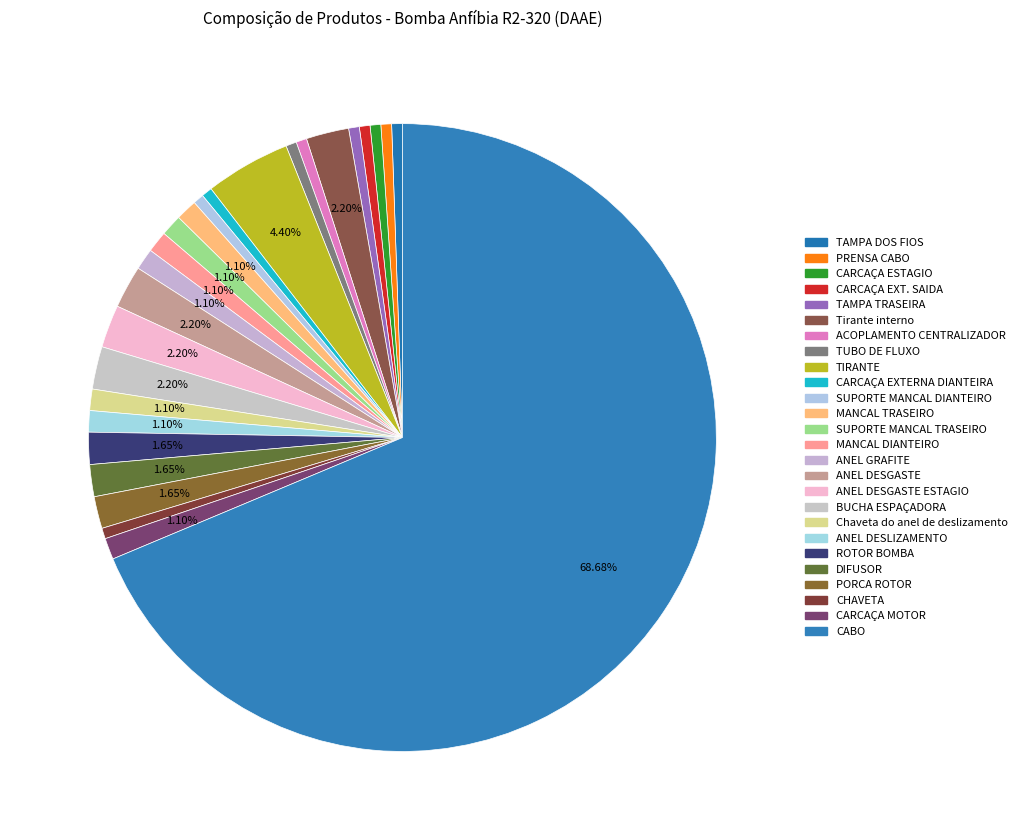

How many slices are in this pie chart?

26